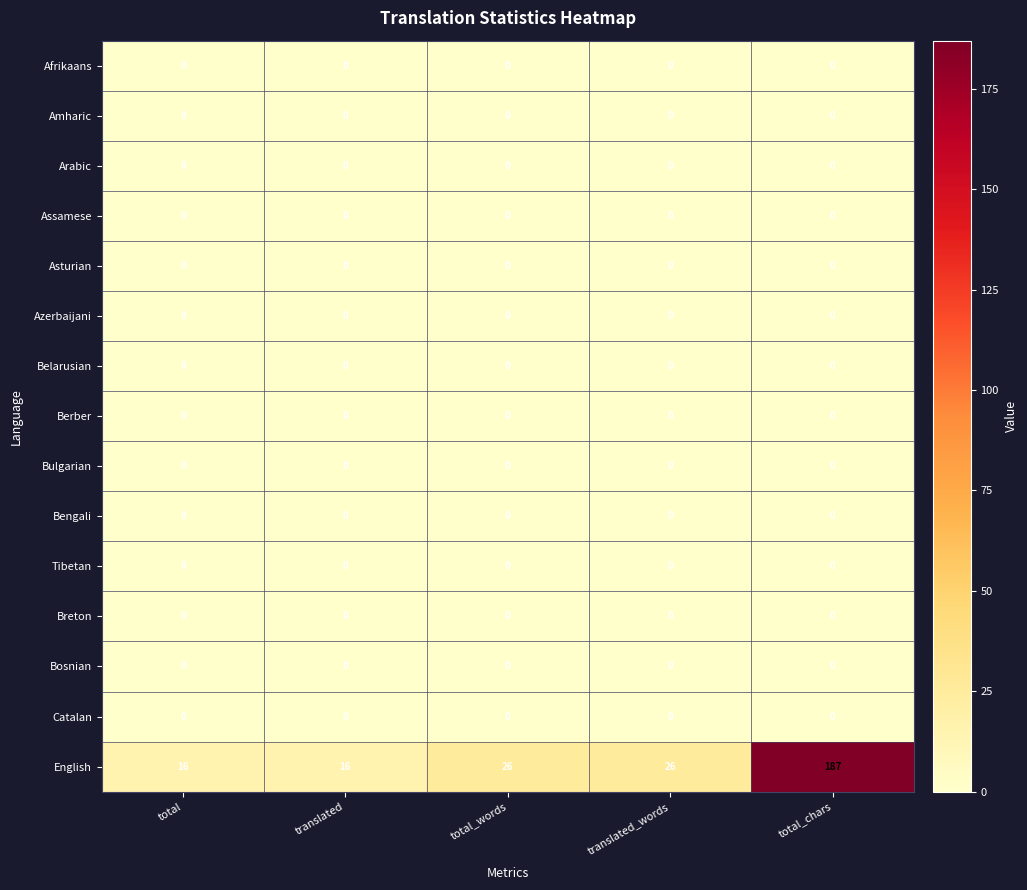

At which category is the sum across all series the highest?

total_chars